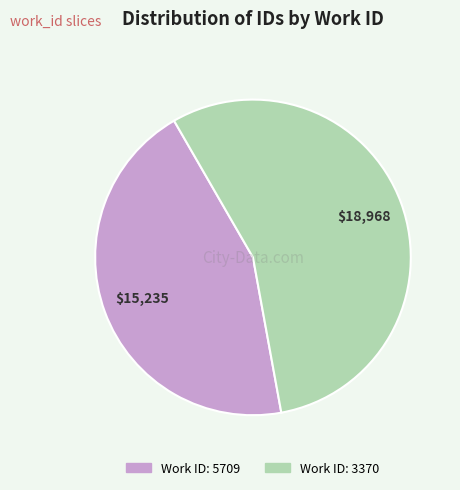

Count the number of slices in the pie.

2